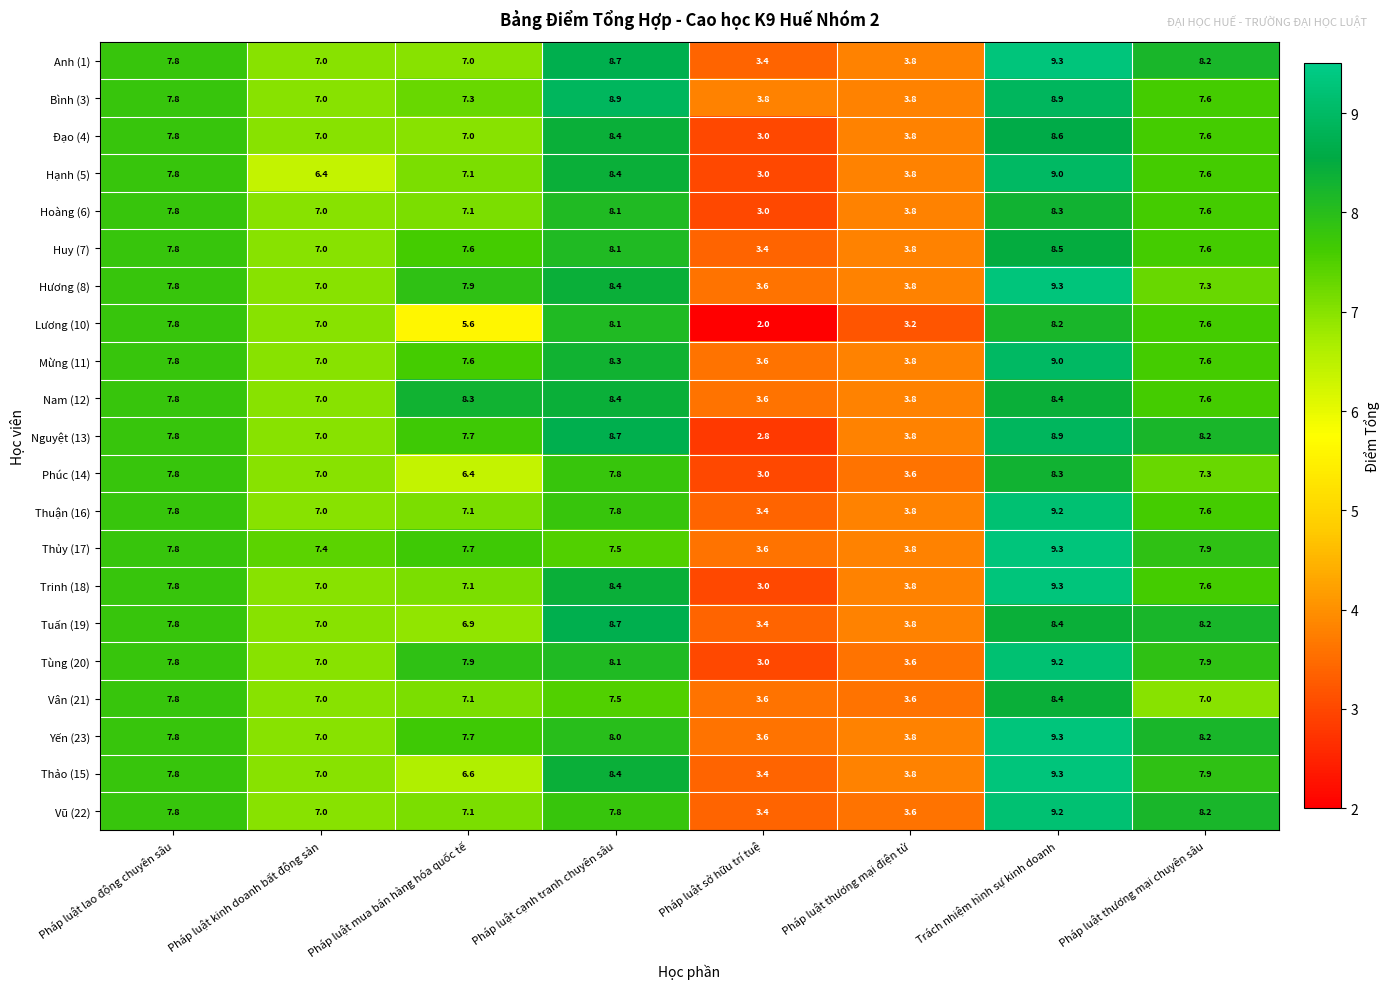

At which label is Tùng (20) closest to 6?

Pháp luật kinh doanh bất động sản